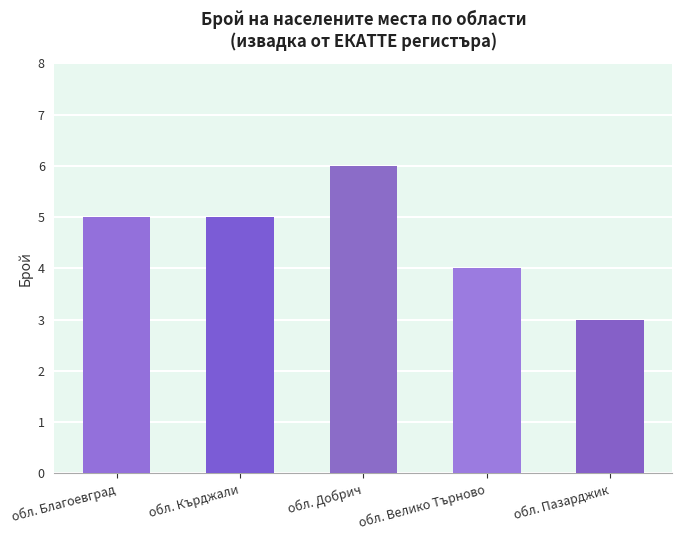

What is the sum of the values at обл. Велико Търново and обл. Кърджали?

9